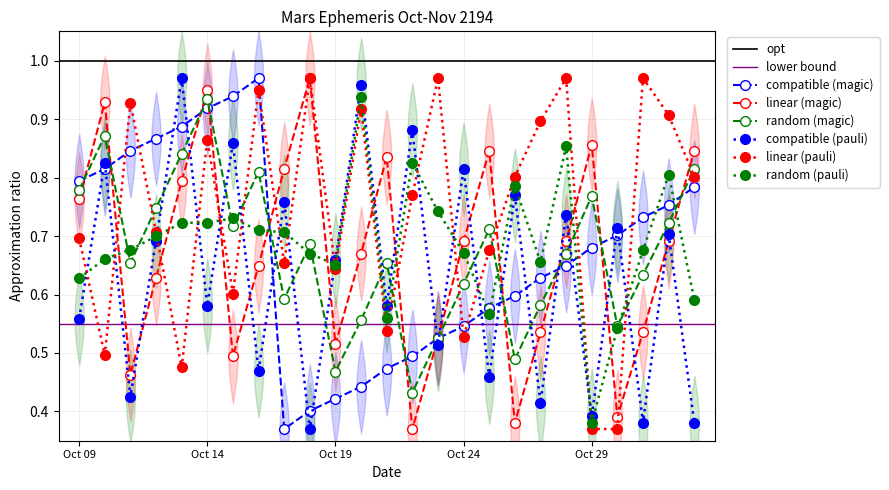

Which category has the highest value across all series?

Oct 16